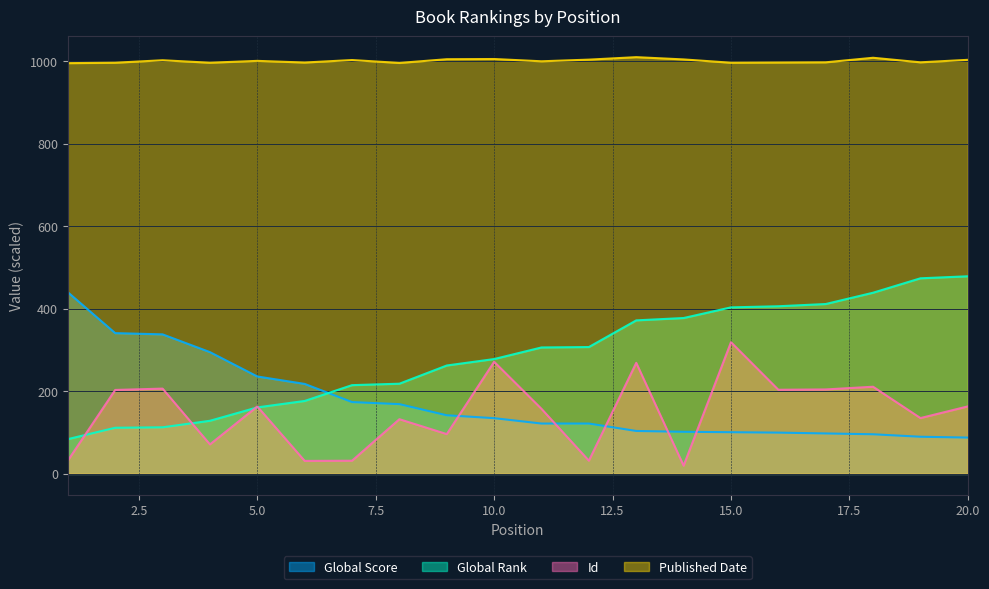

Is the value of Global Score at 13 greater than the value of Global Rank at 19?

No